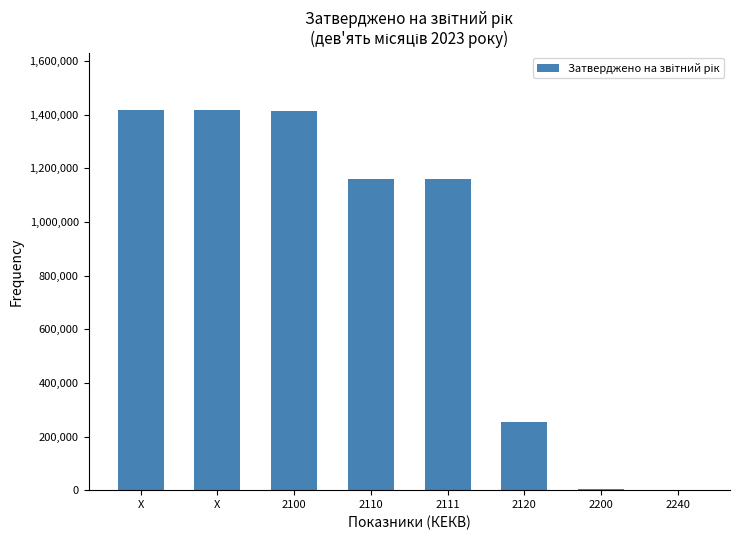

What is the sum of the values at 2120 and 2200?

258466